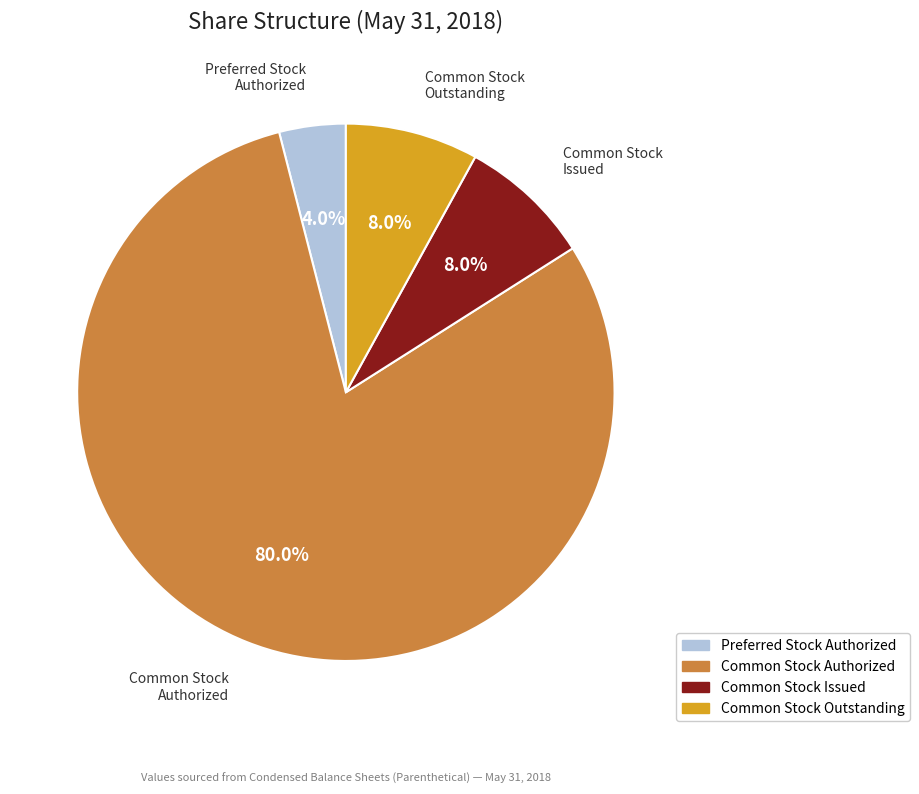

Approximately how many times larger is the value at Preferred Stock Authorized compared to Common Stock Outstanding?

0.5